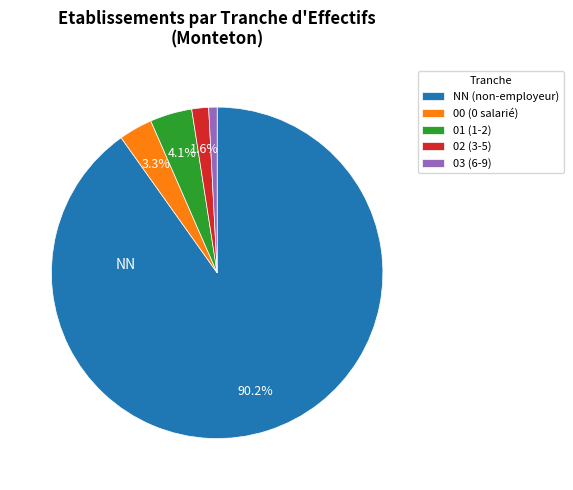

Between 01 (1-2) and 03 (6-9), which is larger?

01 (1-2)